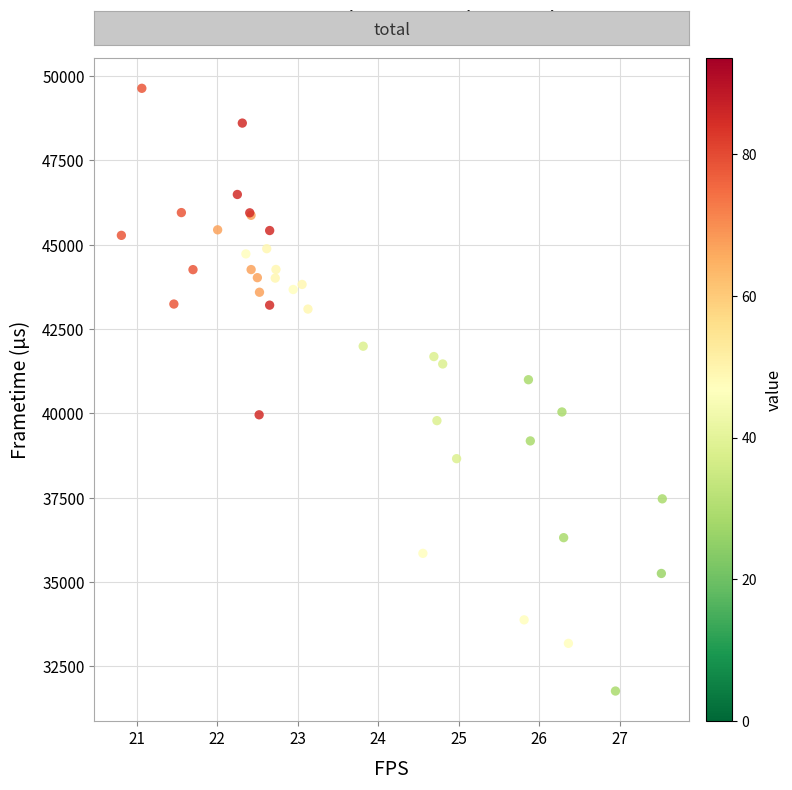

What Y value in the scatter plot is closest to 40703?

40998